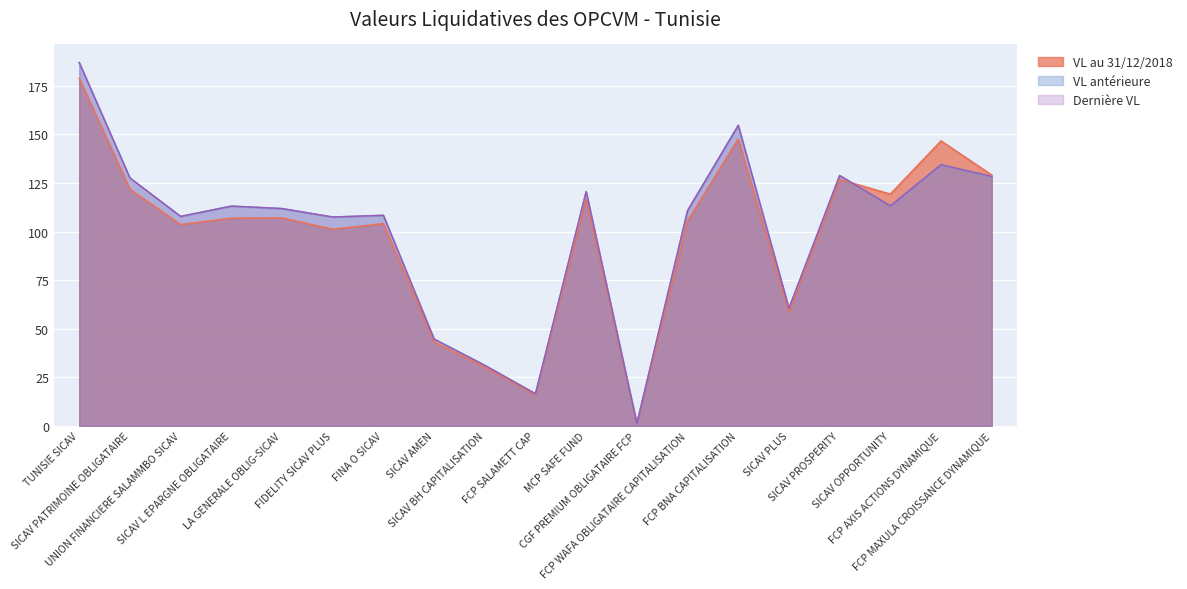

Reading right to left, list all the values displayed in this chart.

VL au 31/12/2018: 129.1	146.7	119.3	126.8	58.4	147.6	105.5	1.1	116.6	16.0	30.2	43.2	104.1	101.2	107.0	106.9	103.6	121.8	178.9
VL antérieure: 128.2	134.4	113.2	128.9	60.5	154.7	110.8	1.2	120.6	16.5	31.2	44.7	108.4	107.5	111.9	113.1	107.8	127.6	187.0
Dernière VL: 128.4	134.5	113.3	128.9	60.5	154.7	110.8	1.2	120.6	16.6	31.2	44.7	108.4	107.5	111.9	113.1	107.8	127.6	187.0